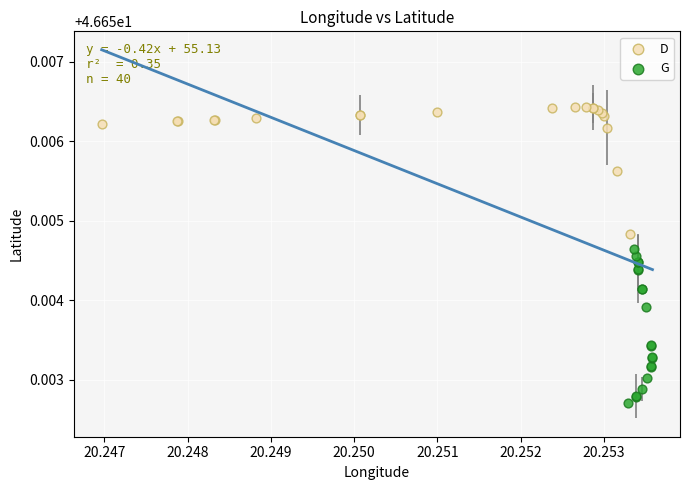

Which series reaches the maximum Y coordinate?

D